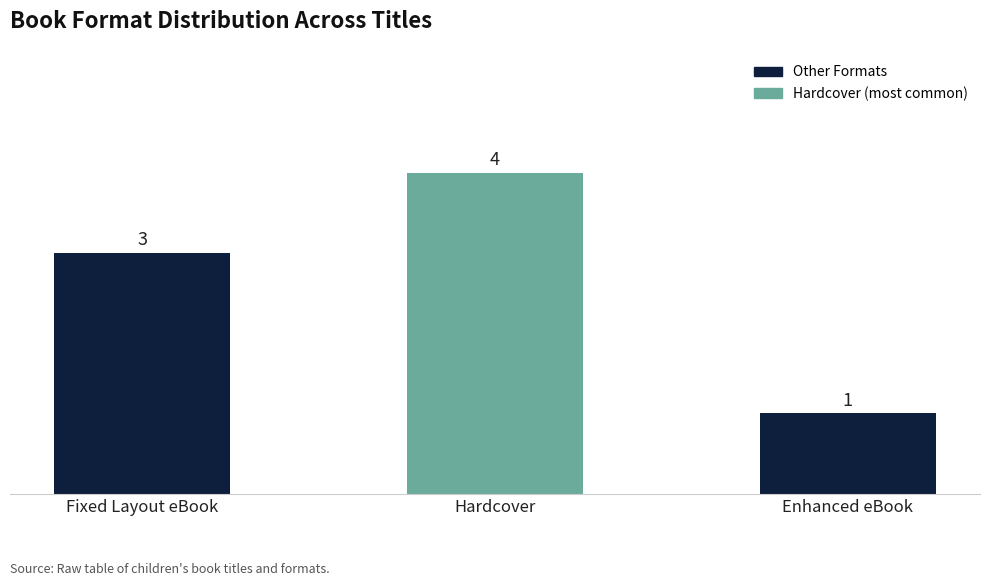

What is the average value?

3